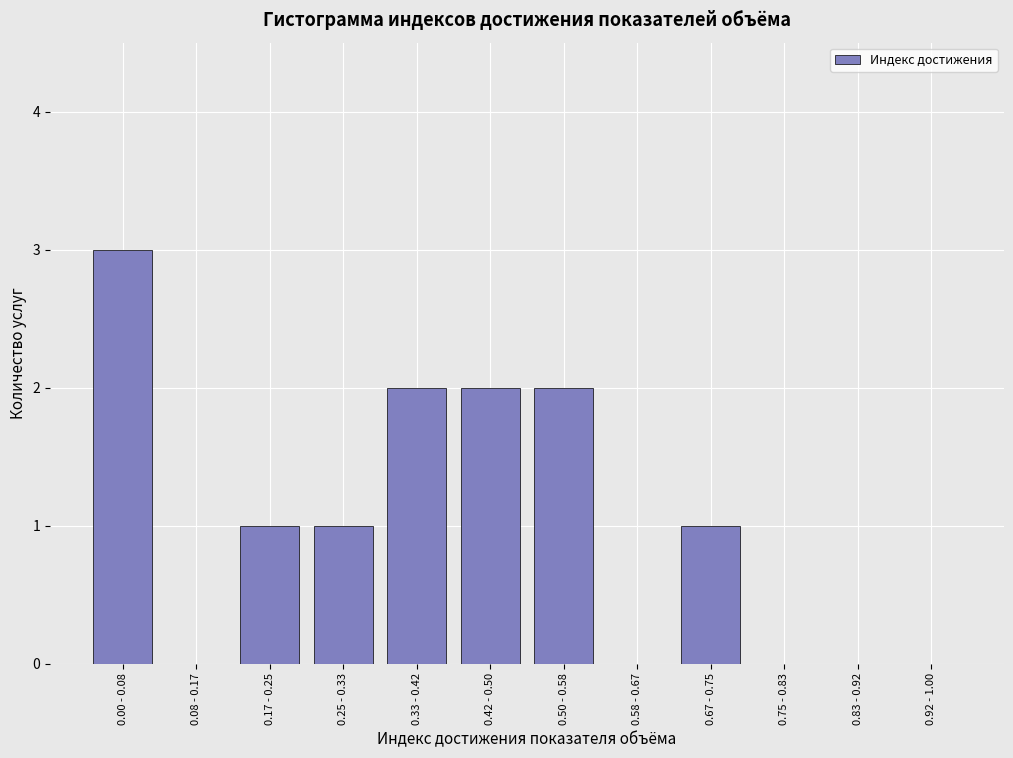

Reading left to right, what are all the values shown in this chart?

0.00 - 0.08=3	0.08 - 0.17=0	0.17 - 0.25=1	0.25 - 0.33=1	0.33 - 0.42=2	0.42 - 0.50=2	0.50 - 0.58=2	0.58 - 0.67=0	0.67 - 0.75=1	0.75 - 0.83=0	0.83 - 0.92=0	0.92 - 1.00=0